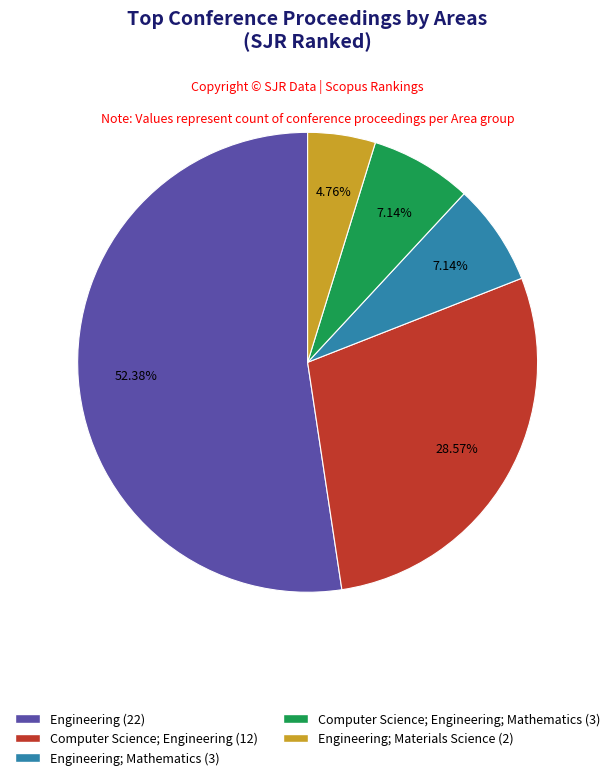

Is there any slice that represents more than half of the pie?

Yes